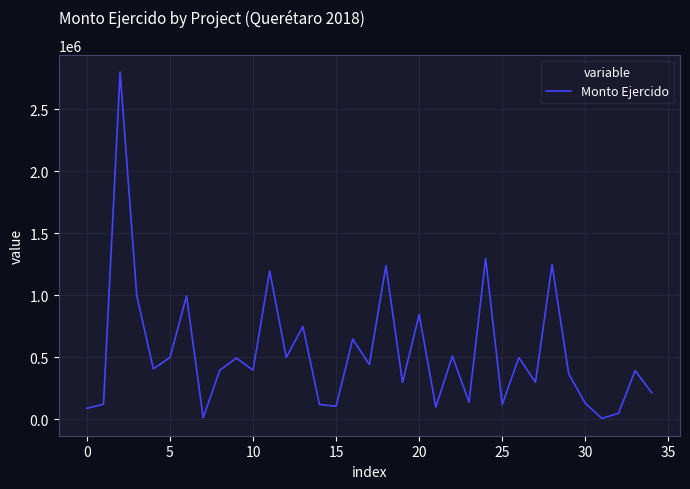

What is the difference between the maximum and minimum values?

2791458.0